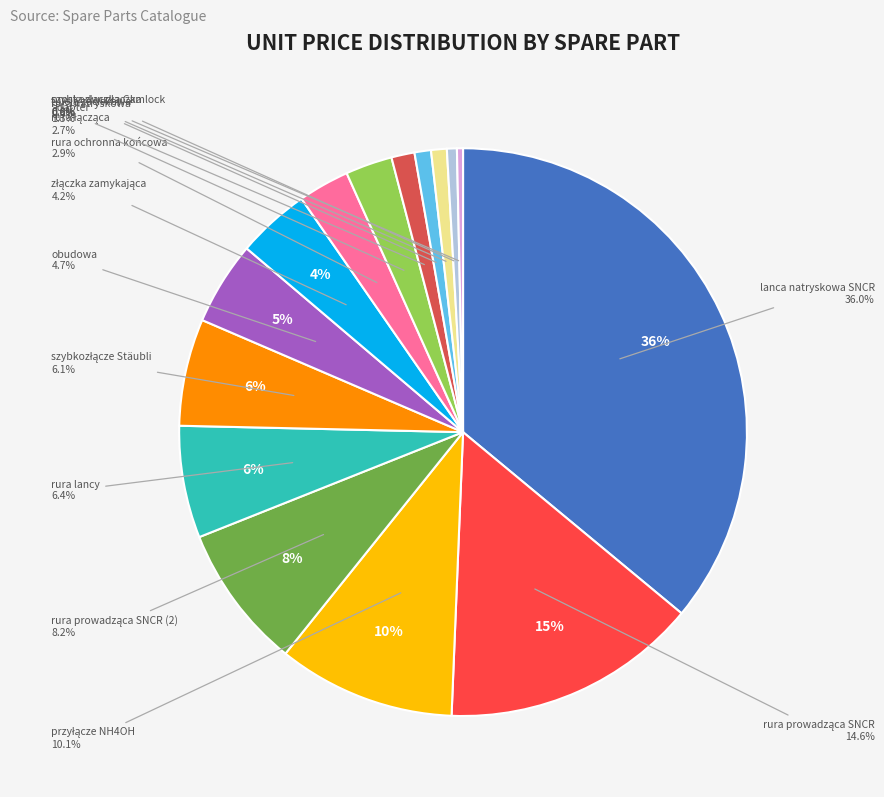

To the nearest percent, what is the difference between the szybkozłącze Stäubli and rura prowadząca SNCR (2) slice percentages?

2%